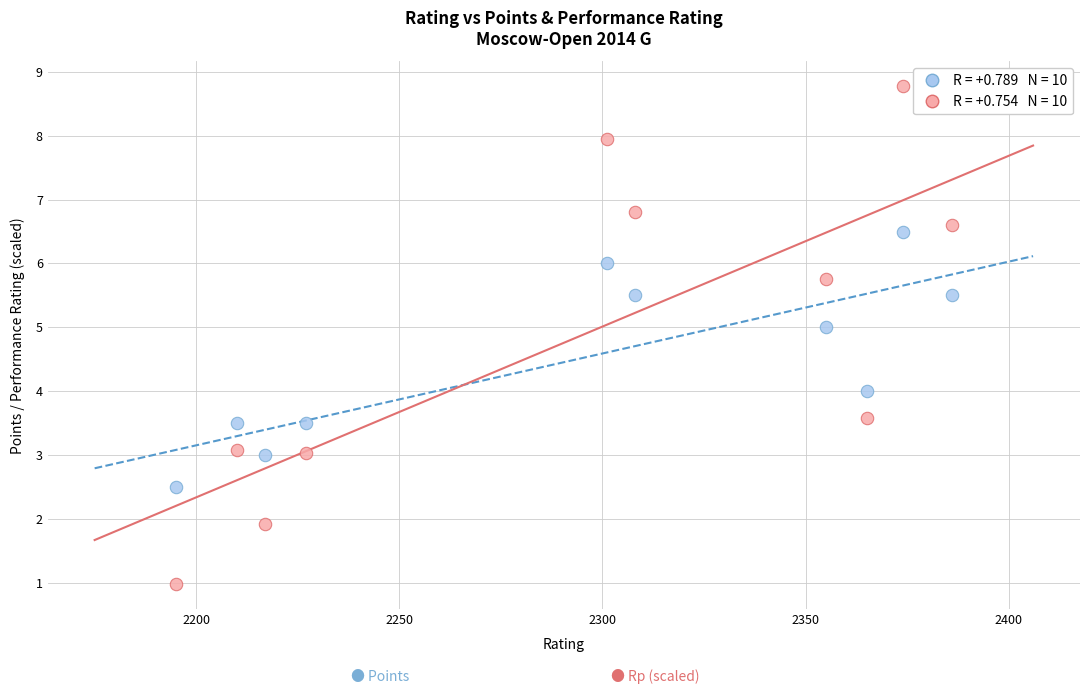

Across all data points, what is the range of X values (max minus min)?

191.0